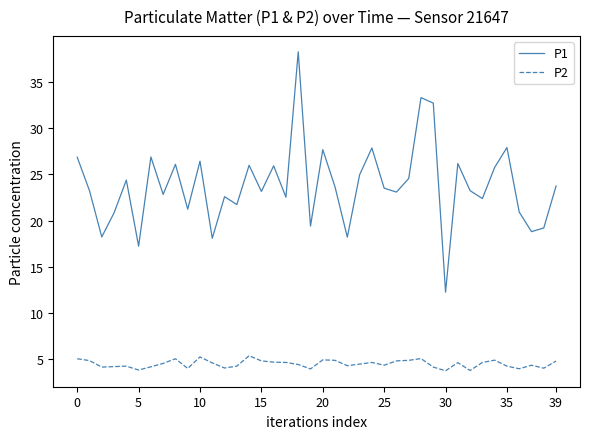

How many categories are shown in the chart?

40